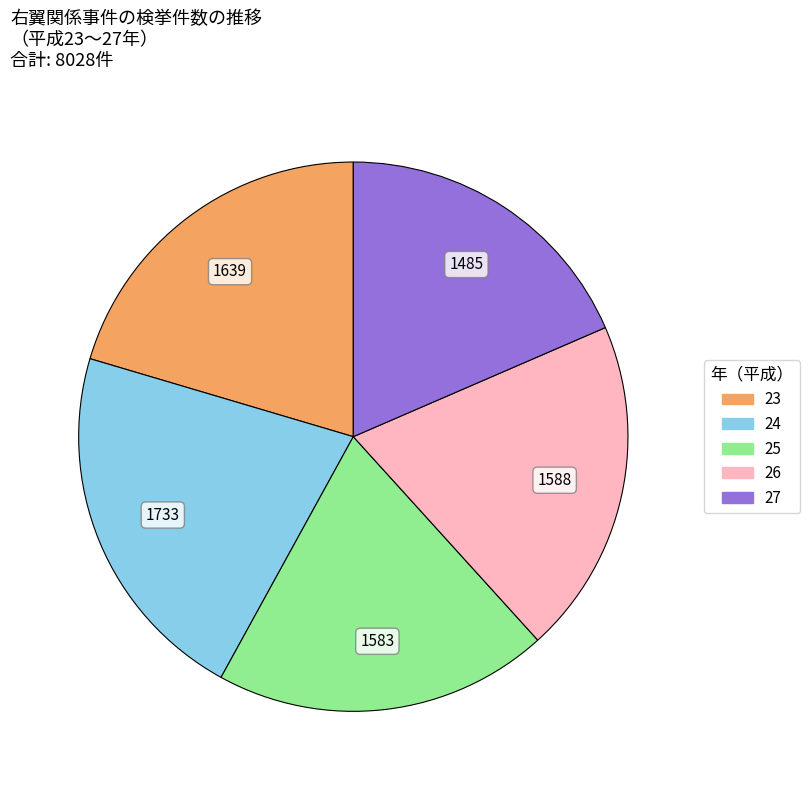

Count the number of slices in the pie.

5